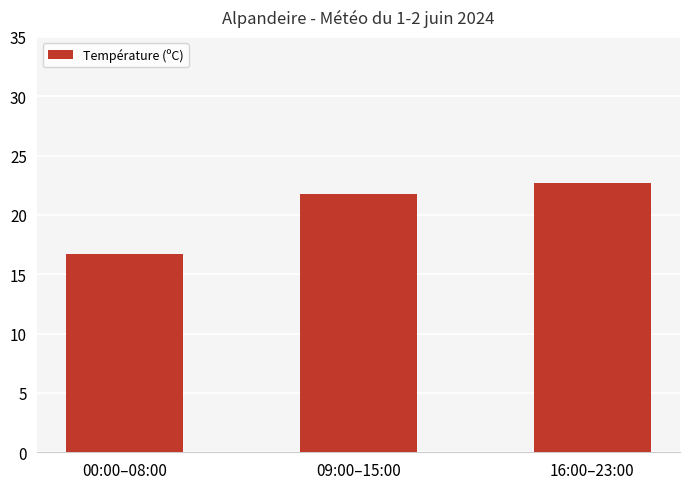

What is the smallest value displayed?

16.7